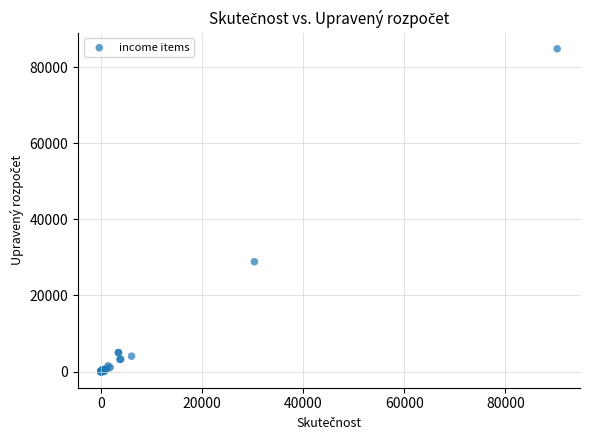

What Y value in the scatter plot is closest to 42400?

28870